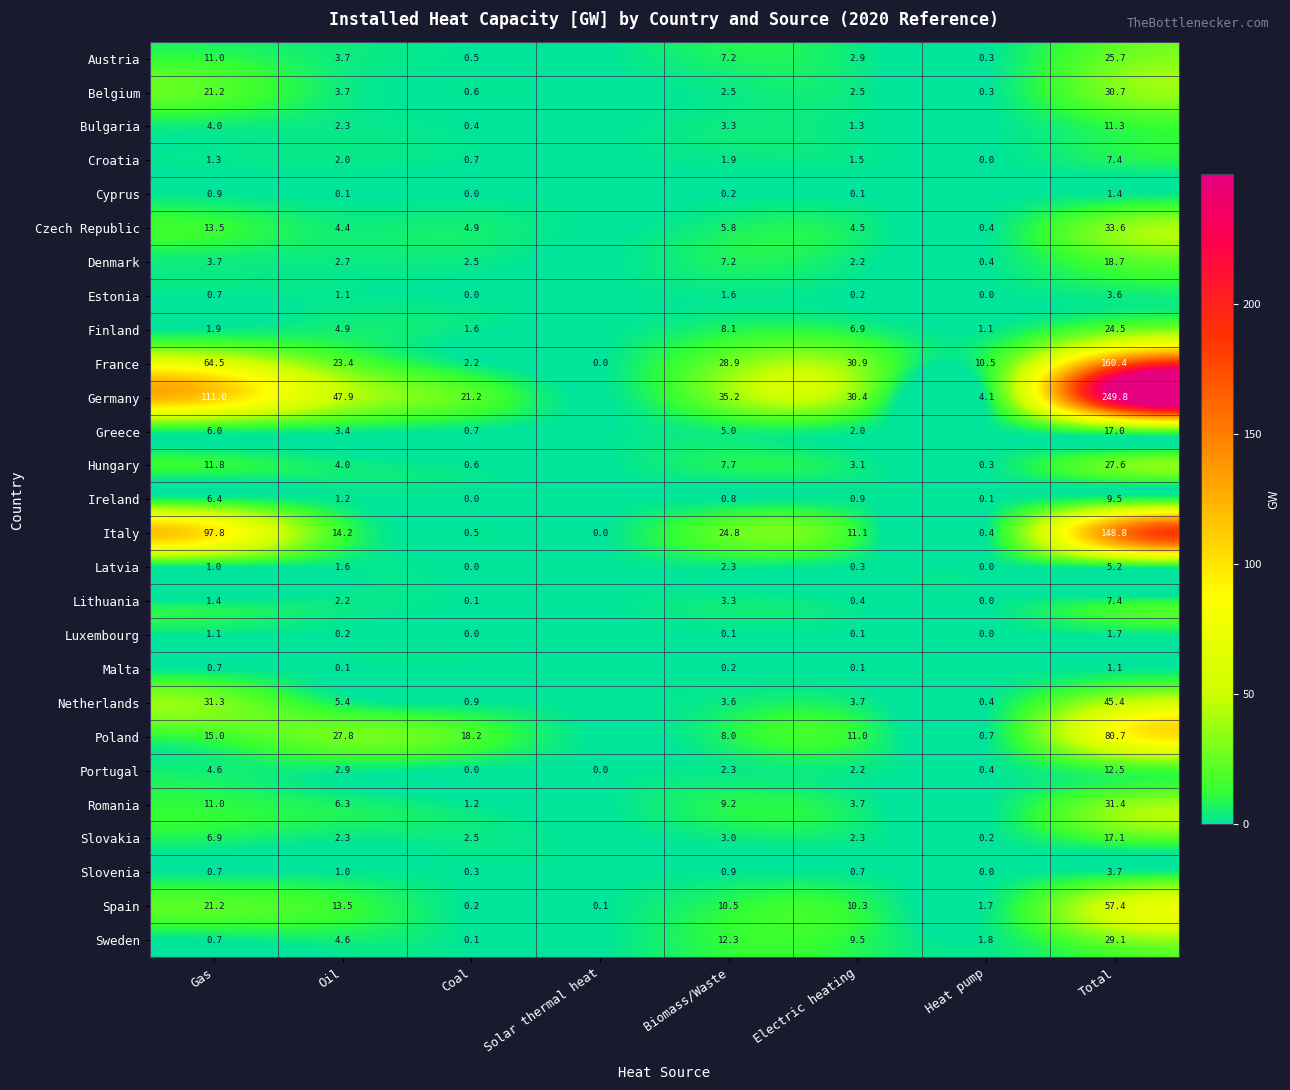

What is the difference between the highest and lowest values at Solar thermal heat?

0.1